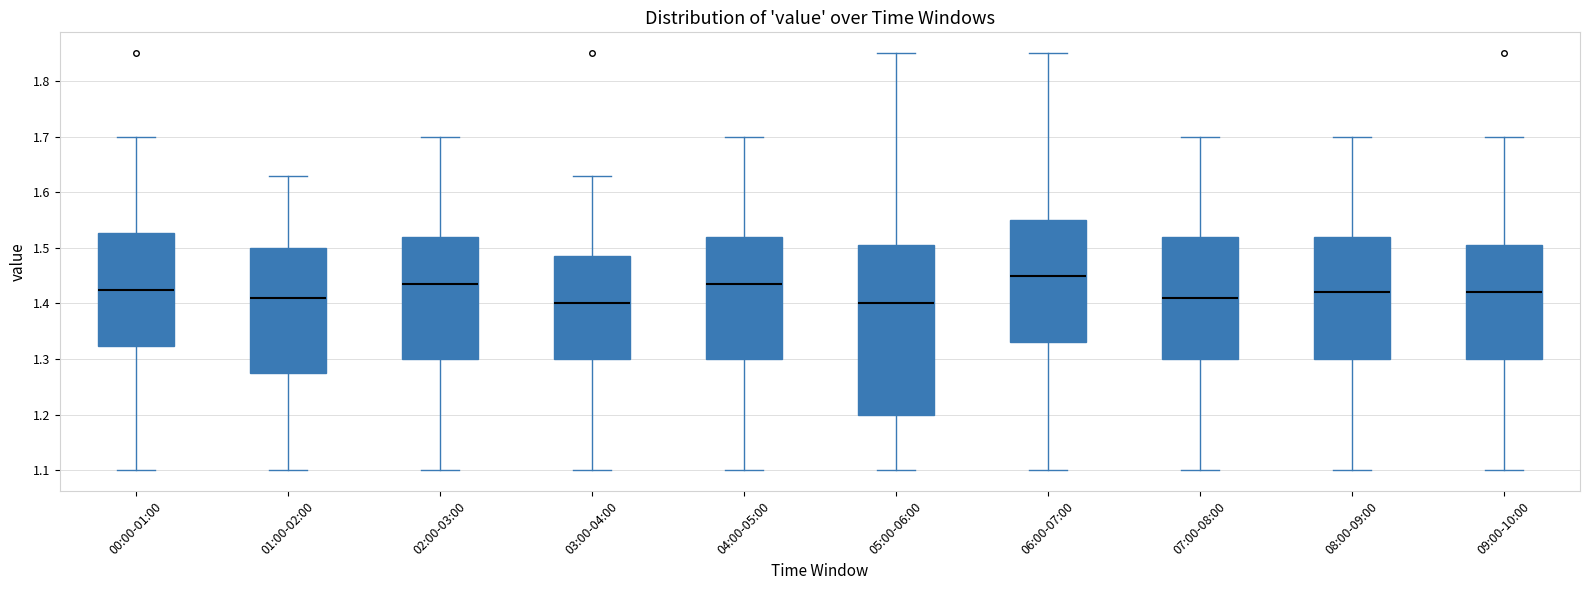

Reading left to right, transcribe this box plot: for each box, give where its median line is, the range the box spans, and where its two whiskers end, as read against the y-axis. The values are not printed on the chart, so give them approximately, as read against the axis.

00:00-01:00: median 1.43, box 1.32 to 1.53, whiskers 1.10 to 1.70
01:00-02:00: median 1.41, box 1.28 to 1.50, whiskers 1.10 to 1.63
02:00-03:00: median 1.44, box 1.30 to 1.52, whiskers 1.10 to 1.70
03:00-04:00: median 1.40, box 1.30 to 1.49, whiskers 1.10 to 1.63
04:00-05:00: median 1.44, box 1.30 to 1.52, whiskers 1.10 to 1.70
05:00-06:00: median 1.40, box 1.20 to 1.51, whiskers 1.10 to 1.85
06:00-07:00: median 1.45, box 1.33 to 1.55, whiskers 1.10 to 1.85
07:00-08:00: median 1.41, box 1.30 to 1.52, whiskers 1.10 to 1.70
08:00-09:00: median 1.42, box 1.30 to 1.52, whiskers 1.10 to 1.70
09:00-10:00: median 1.42, box 1.30 to 1.51, whiskers 1.10 to 1.70